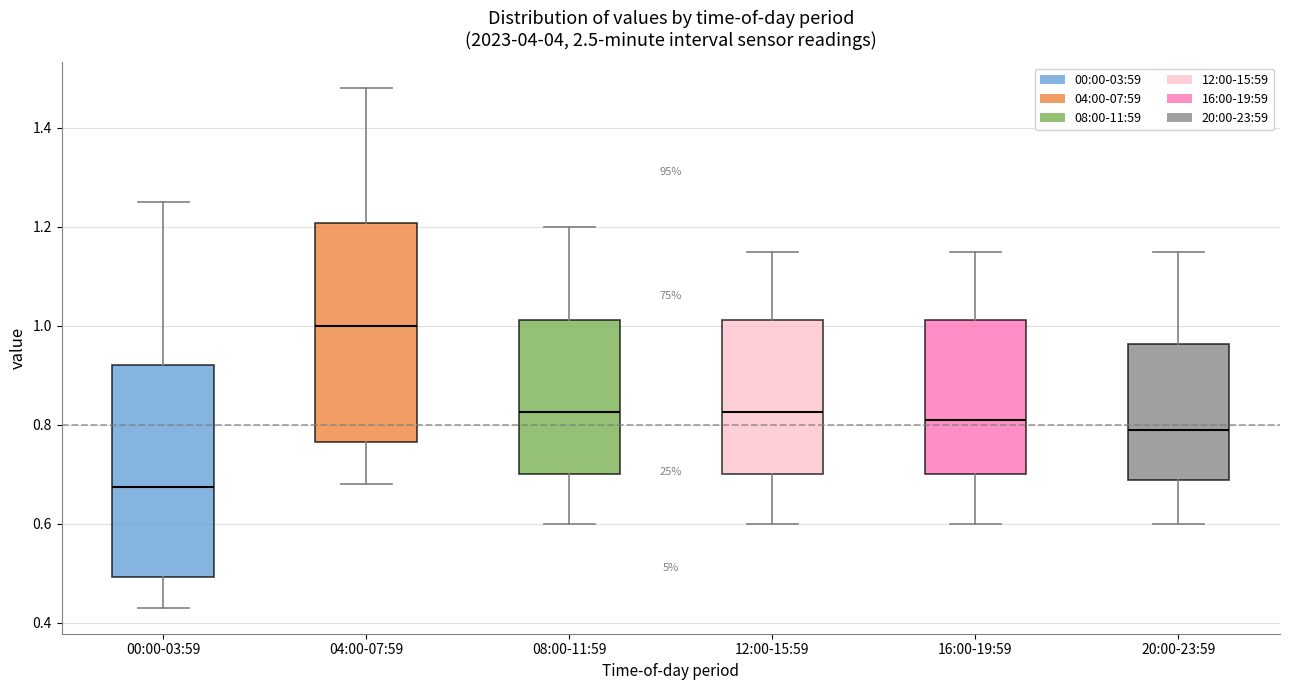

Reading left to right, read every box against the y-axis: the position of its median line, the range the box covers, and the ends of its whiskers. The values are not printed on the chart, so give them approximately, as read against the axis.

00:00-03:59: median 0.68, box 0.50 to 0.92, whiskers 0.44 to 1.26
04:00-07:59: median 1.00, box 0.76 to 1.20, whiskers 0.68 to 1.48
08:00-11:59: median 0.82, box 0.70 to 1.02, whiskers 0.60 to 1.20
12:00-15:59: median 0.82, box 0.70 to 1.02, whiskers 0.60 to 1.16
16:00-19:59: median 0.82, box 0.70 to 1.02, whiskers 0.60 to 1.16
20:00-23:59: median 0.80, box 0.68 to 0.96, whiskers 0.60 to 1.16